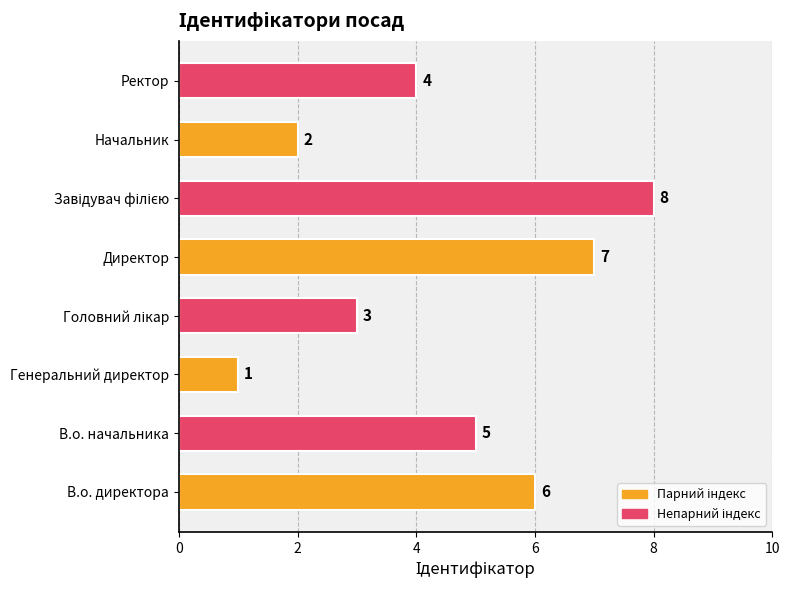

Reading bottom to top, transcribe all the data shown in this chart.

6	5	1	3	7	8	2	4